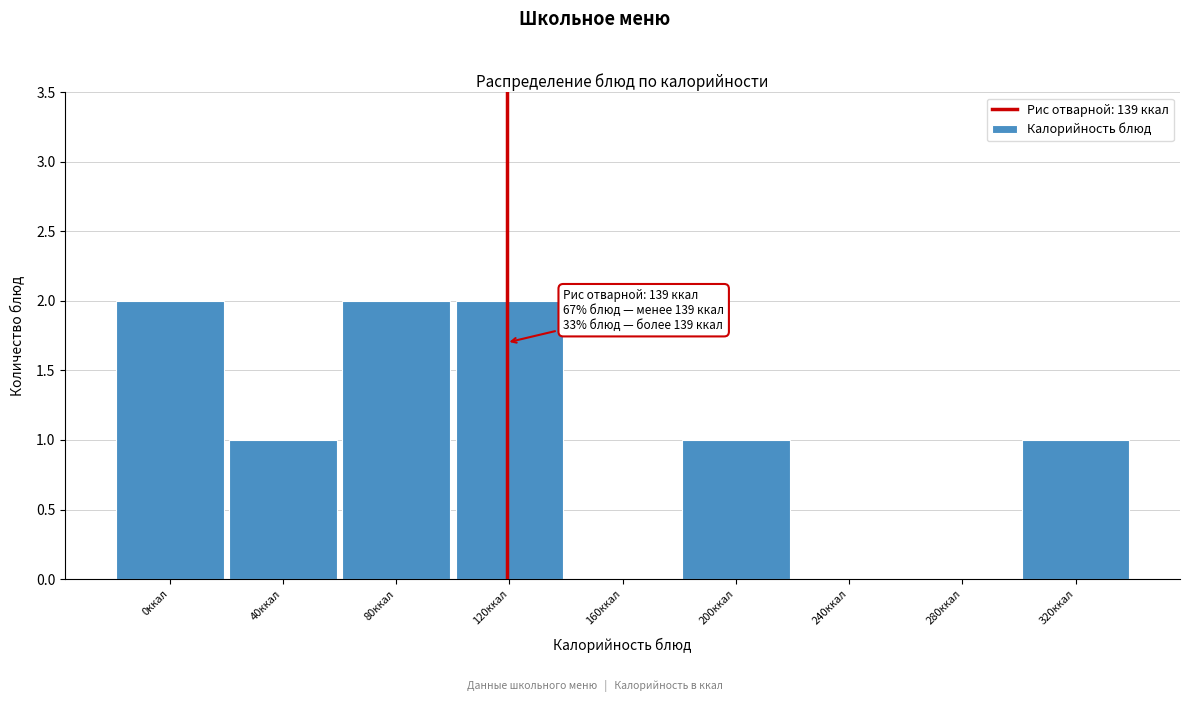

Reading left to right, what are all the values shown in this chart?

0ккал=2	40ккал=1	80ккал=2	120ккал=2	160ккал=0	200ккал=1	240ккал=0	280ккал=0	320ккал=1